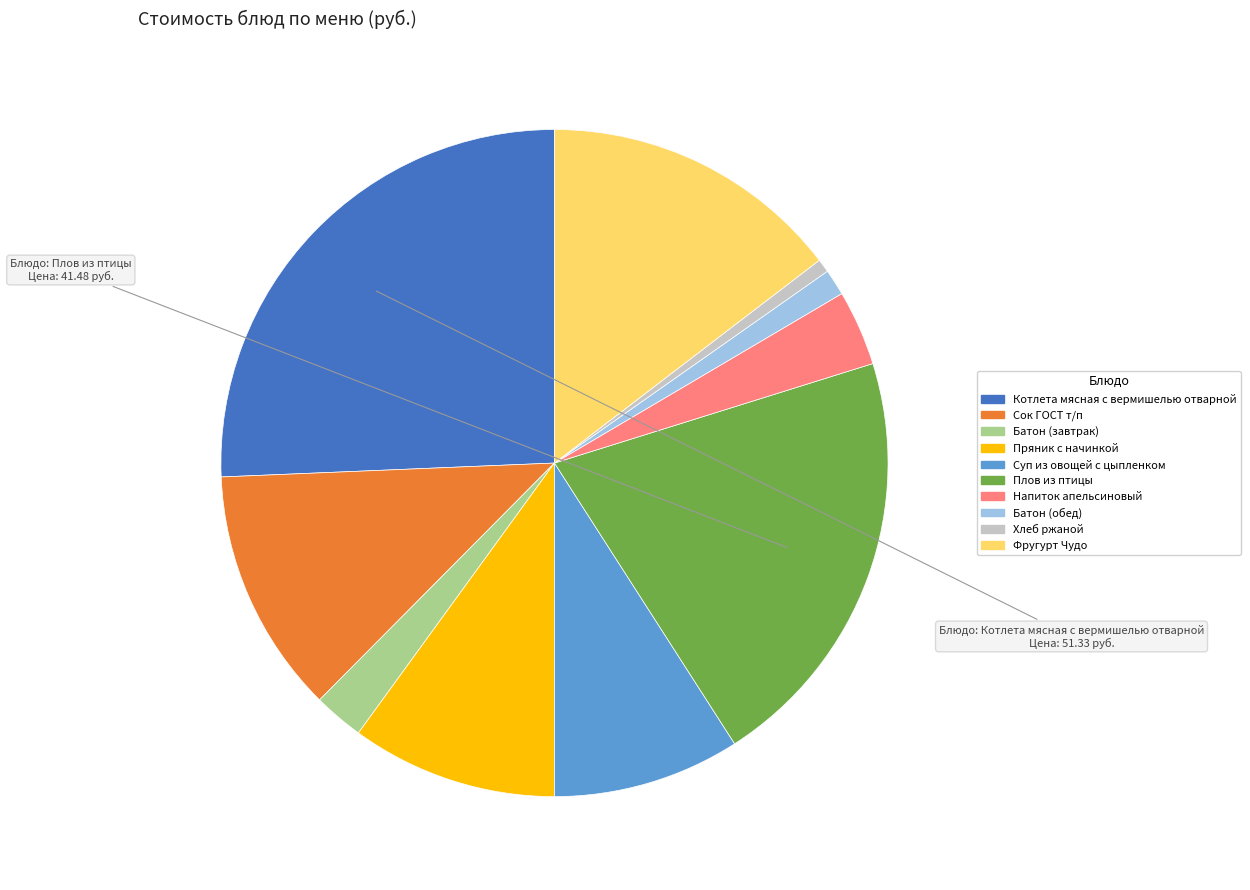

How many slices are in this pie chart?

10